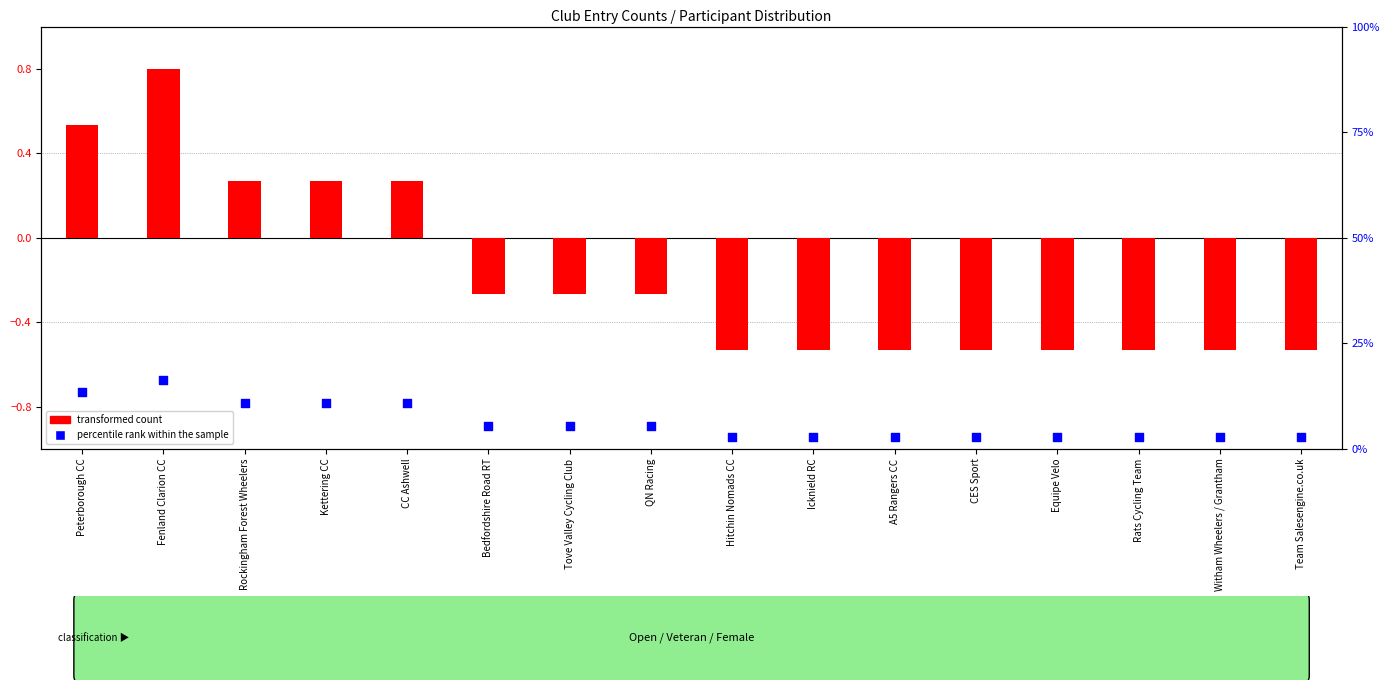

At how many categories does at least one series exceed 5?

8